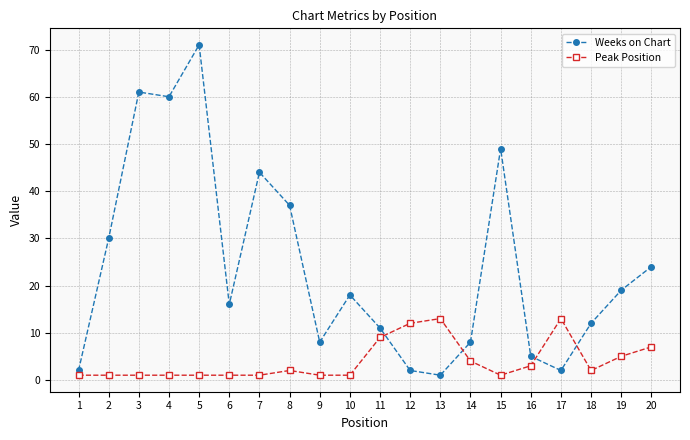

How many lines are shown in the chart?

2